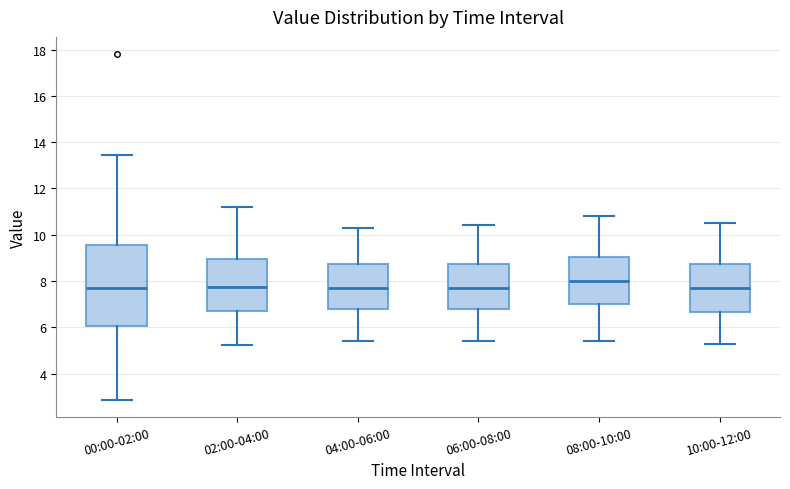

Where is the upper edge of the box for 02:00-04:00 on the y-axis? The values are not printed on the chart, so give them approximately, as read against the axis.

9.0